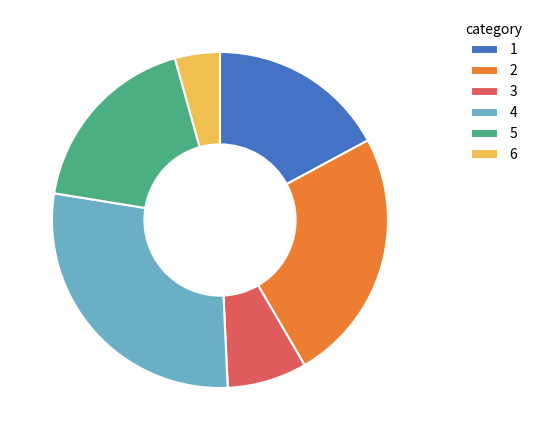

Is the sum of 3 and 4 greater than half?

No